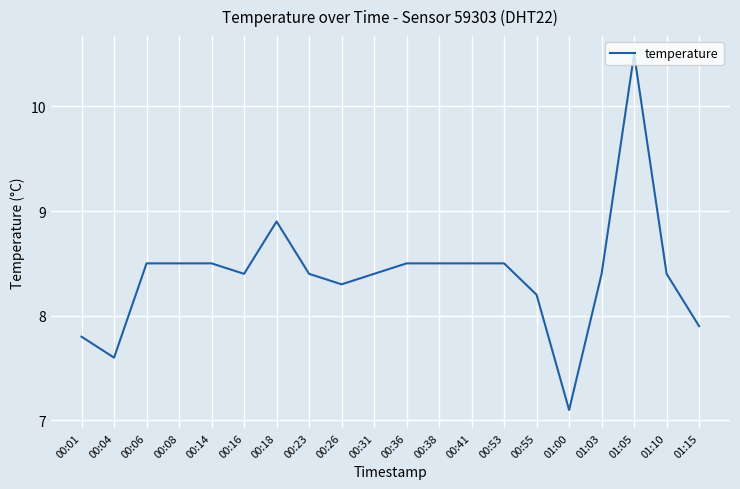

True or false: the data has more than 1 interior local peaks.

True